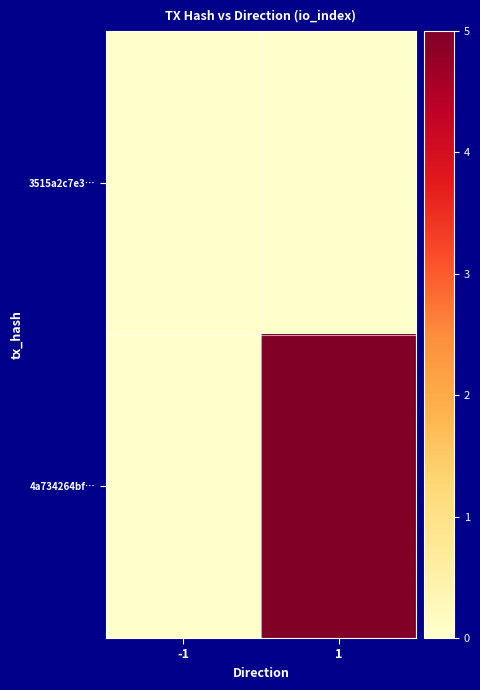

Reading left to right, list all the values displayed in this chart.

3515a2c7e3…: -1=0	1=0
4a734264bf…: -1=0	1=5